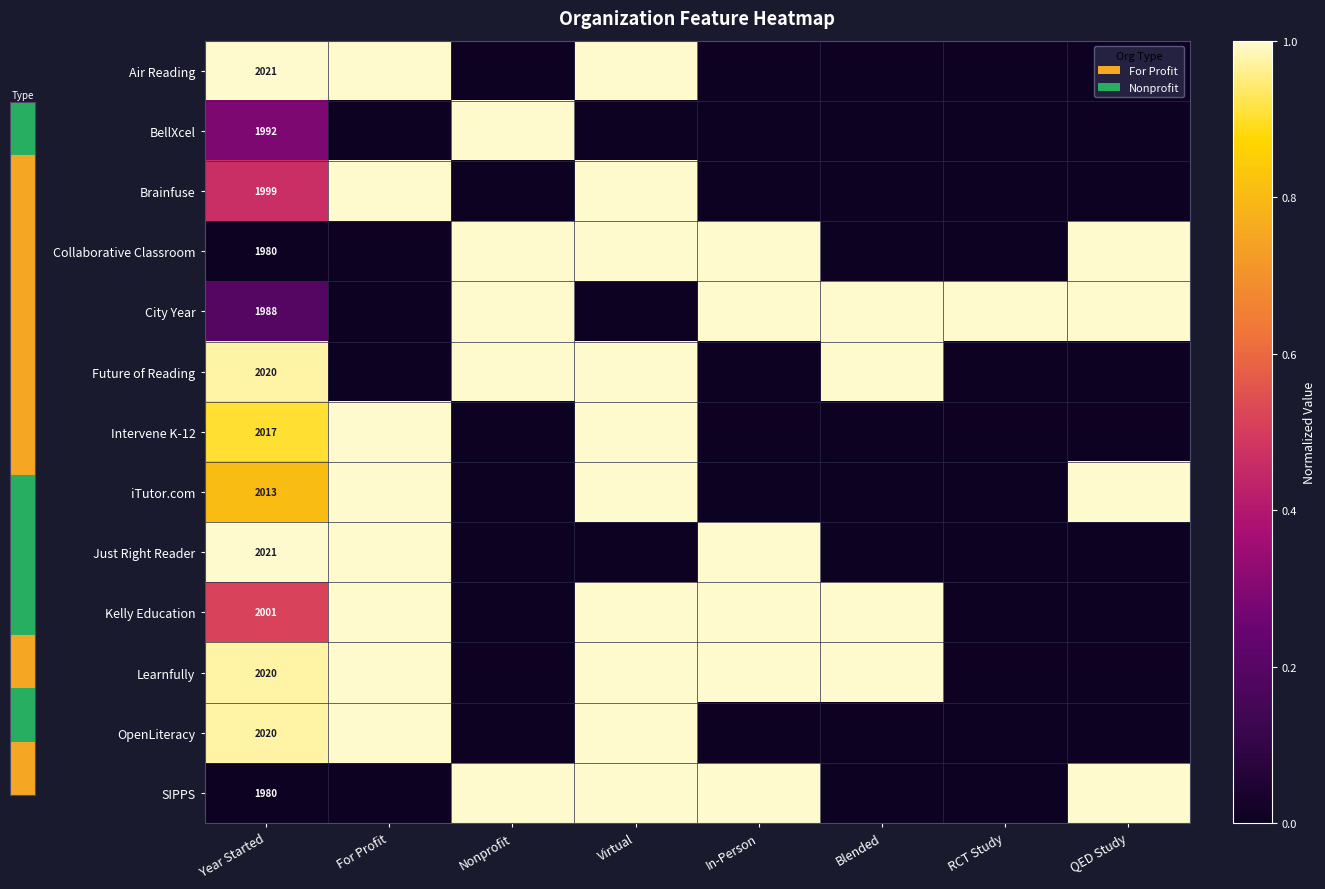

True or false: Kelly Education has a value of 0.6 at QED Study.

False